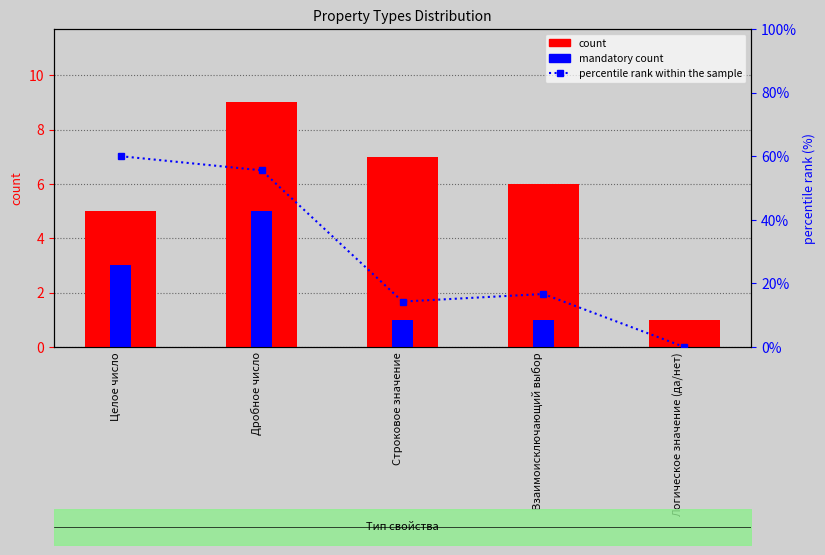

Reading left to right, what are all the values shown in this chart?

count: Целое число=5.0	Дробное число=9.0	Строковое значение=7.0	Взаимоисключающий выбор=6.0	Логическое значение (да/нет)=1.0
mandatory count: Целое число=3.0	Дробное число=5.0	Строковое значение=1.0	Взаимоисключающий выбор=1.0	Логическое значение (да/нет)=0.0
percentile rank within the sample: Целое число=60.0	Дробное число=55.6	Строковое значение=14.3	Взаимоисключающий выбор=16.7	Логическое значение (да/нет)=0.0